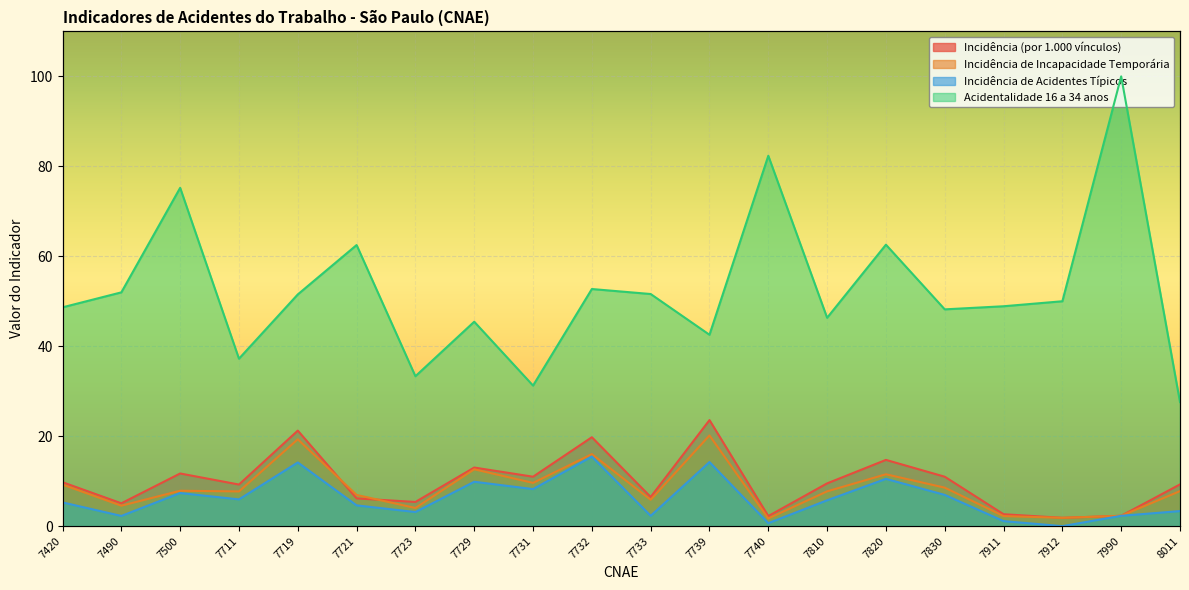

What is the lowest value of the Incidência de Incapacidade Temporária series?

1.7